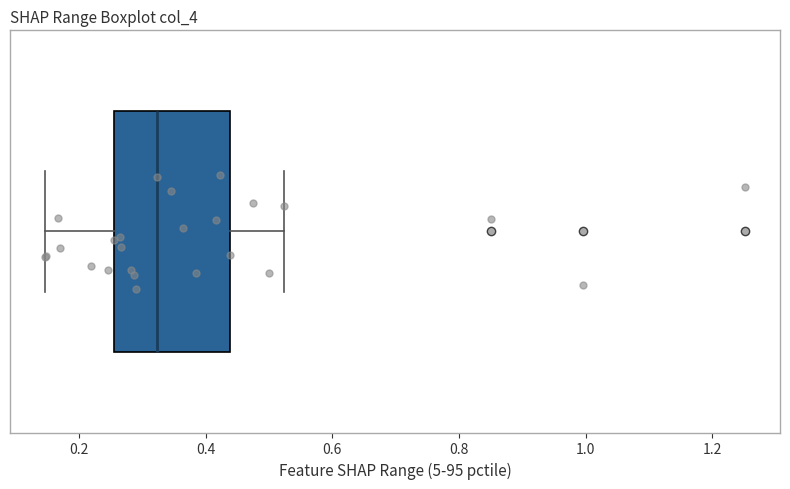

Transcribe this box plot: give where the median line is, the range the box spans, and where the two whiskers end, as read against the x-axis. The values are not printed on the chart, so give them approximately, as read against the axis.

median 0.32, box 0.26 to 0.44, whiskers 0.14 to 0.52